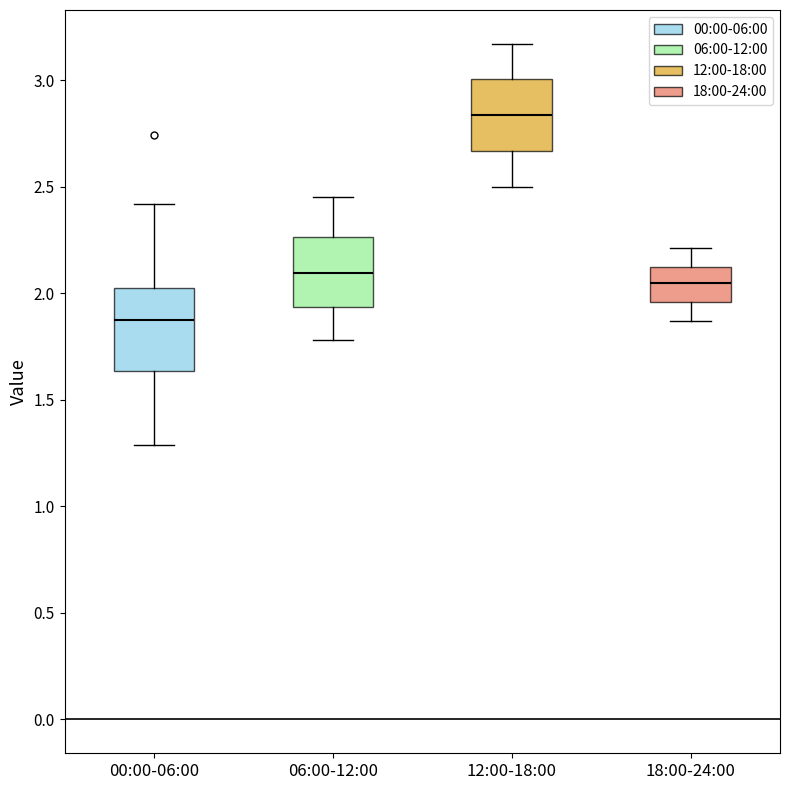

Reading left to right, transcribe this box plot: for each box, give where its median line is, the range the box spans, and where its two whiskers end, as read against the y-axis. The values are not printed on the chart, so give them approximately, as read against the axis.

00:00-06:00: median 1.90, box 1.65 to 2.00, whiskers 1.30 to 2.40
06:00-12:00: median 2.10, box 1.95 to 2.25, whiskers 1.80 to 2.45
12:00-18:00: median 2.85, box 2.65 to 3.00, whiskers 2.50 to 3.15
18:00-24:00: median 2.05, box 1.95 to 2.10, whiskers 1.85 to 2.20